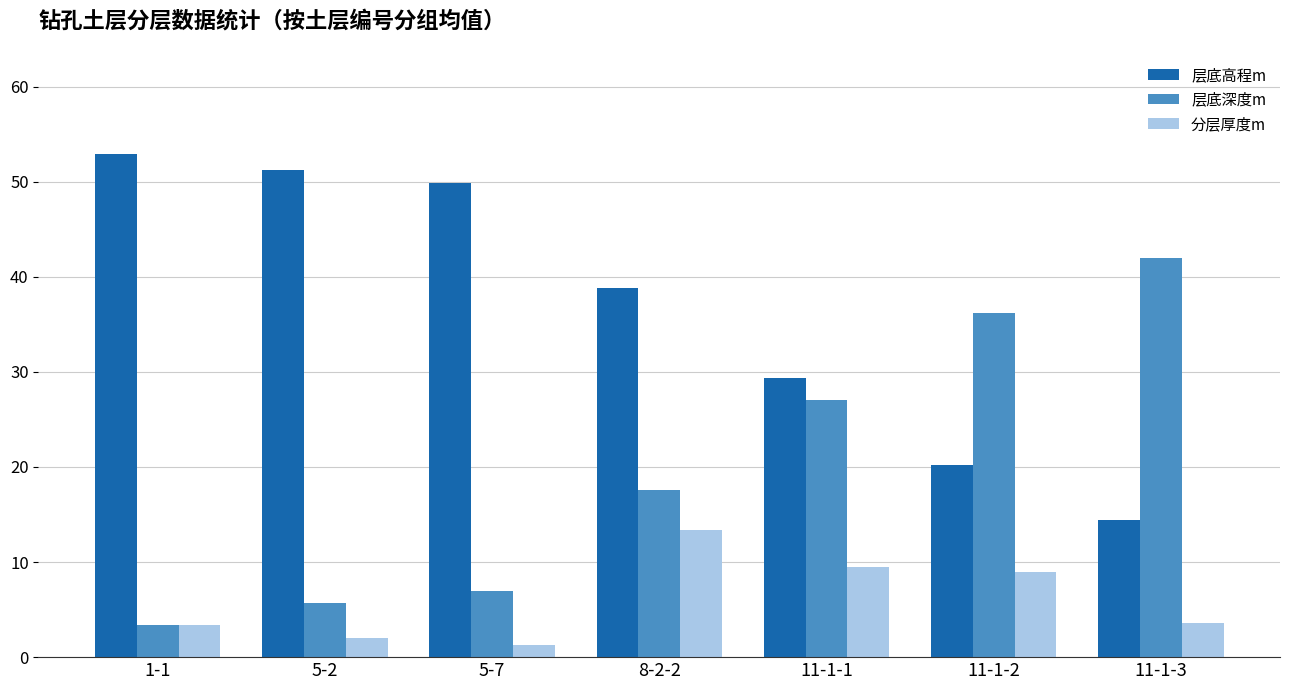

What is the sum of all 层底深度m values?

138.8